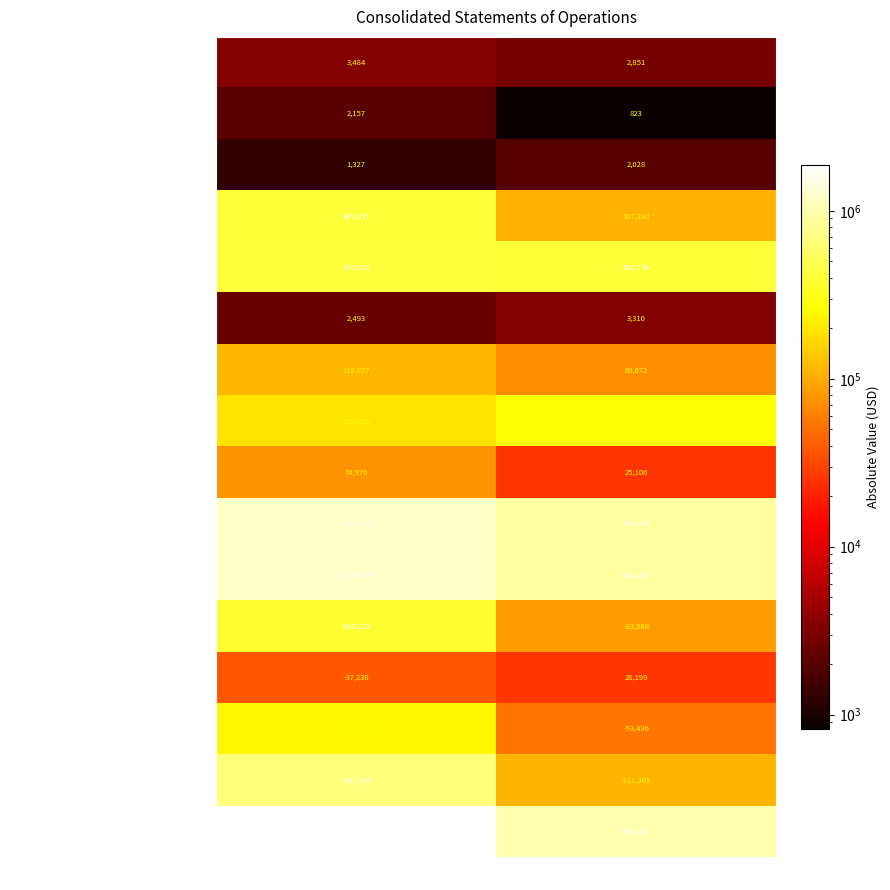

At which category does the chart reach its minimum across all series?

Dec. 31, 2018